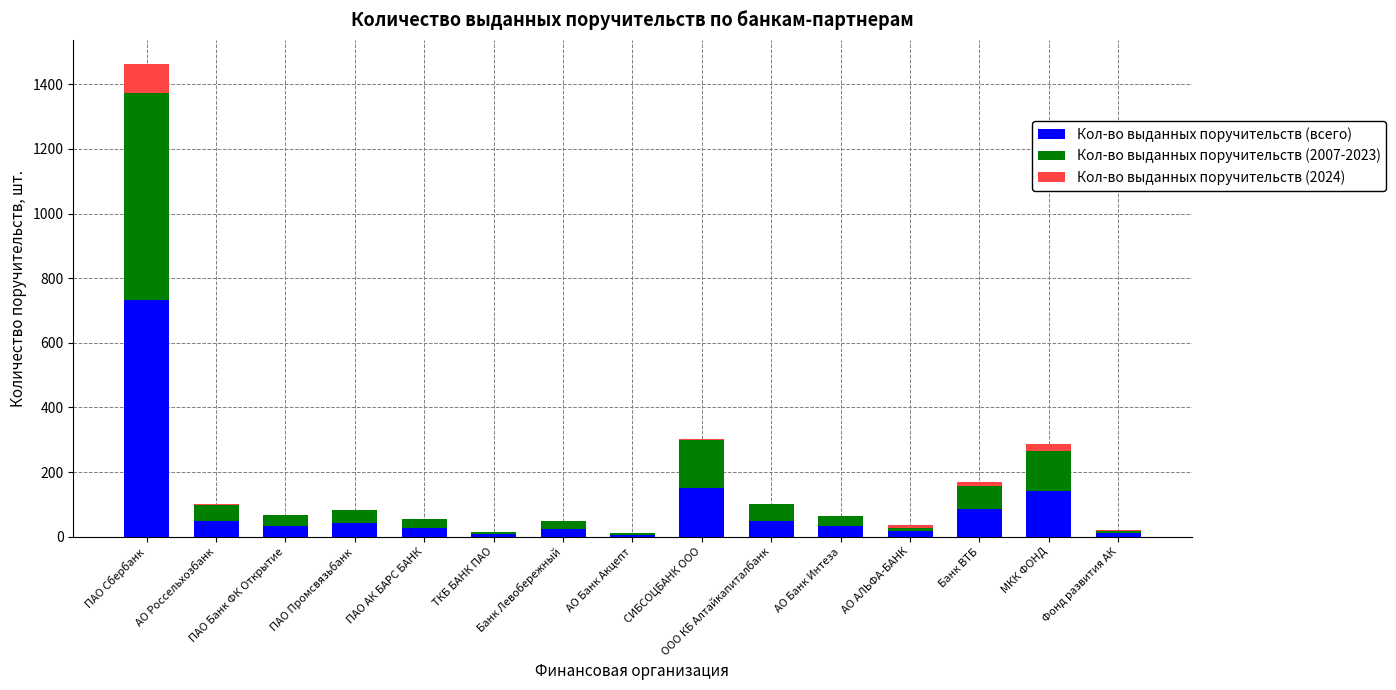

At which category is the sum across all series the highest?

ПАО Сбербанк